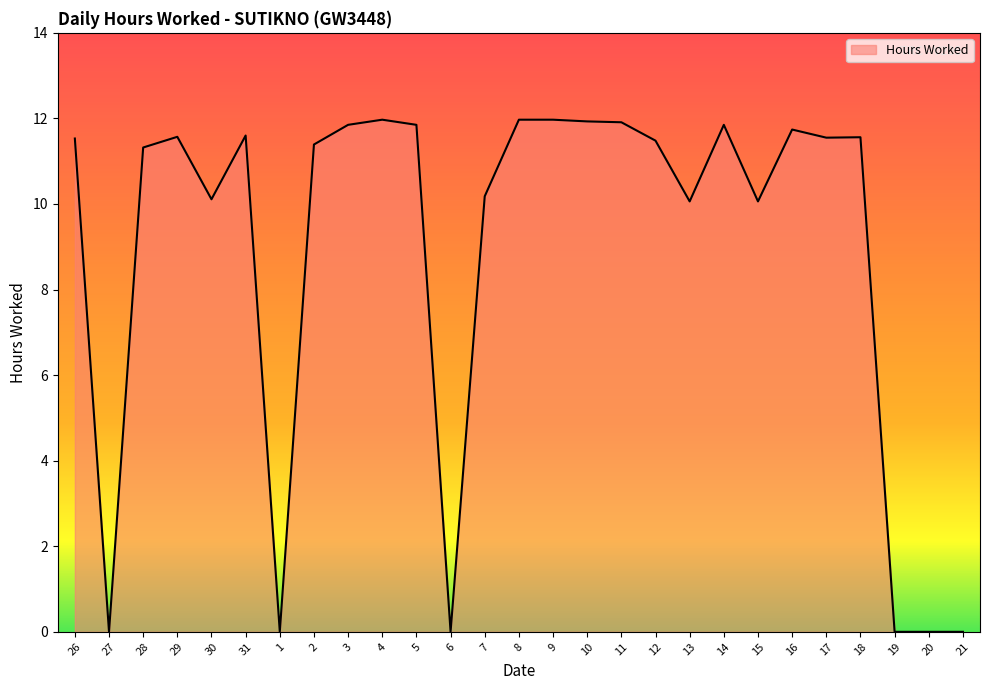

The value at 5 is 11.8. True or false?

True